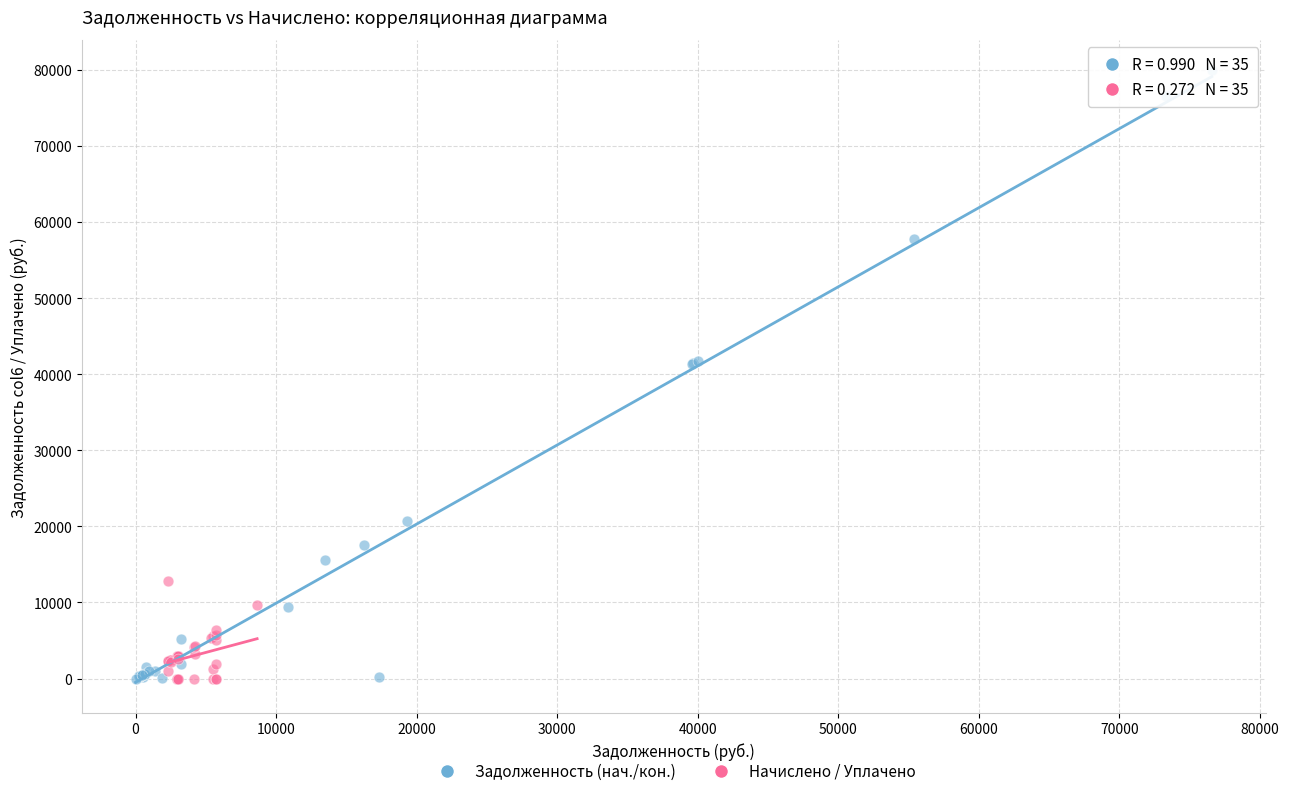

What are all the series names shown in the legend?

Задолженность (нач./кон.), Начислено / Уплачено